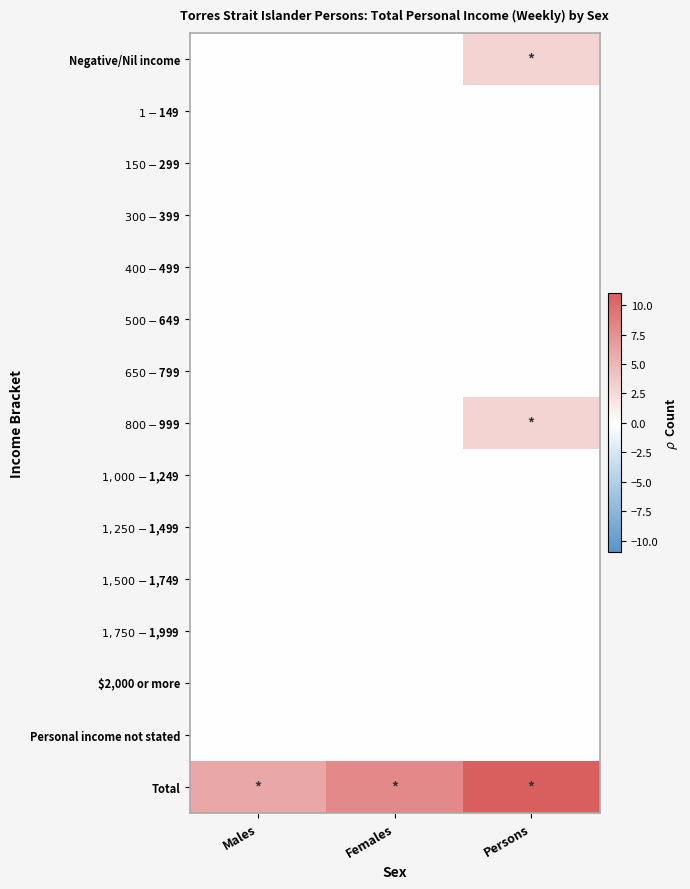

At which category is the sum across all series the highest?

Persons